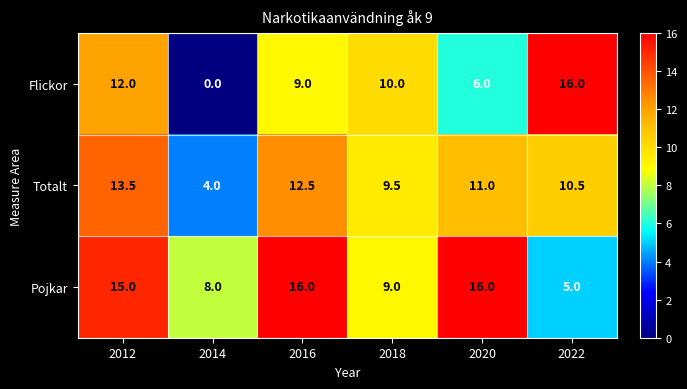

True or false: Pojkar has a value of 22.4 at 2016.

False